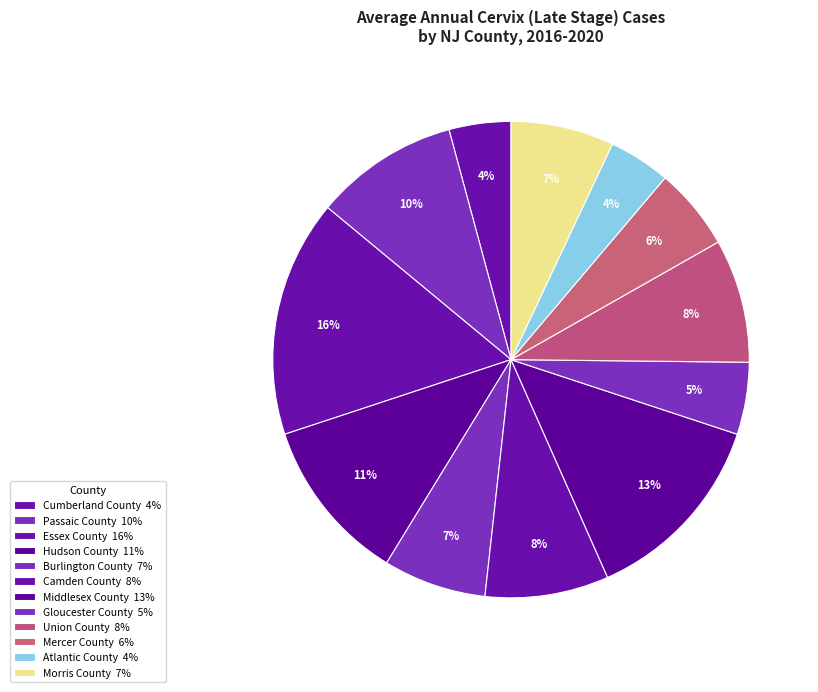

To the nearest percent, what percentage of the pie is Hudson County?

11%